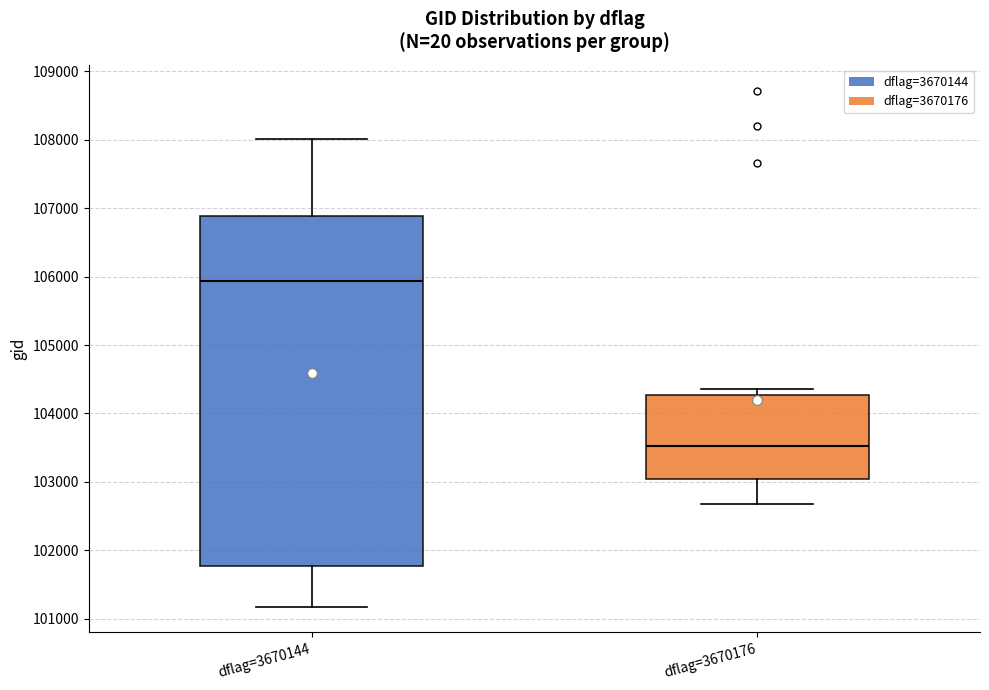

Where does the median line of the box for dflag=3670144 sit on the y-axis? The values are not printed on the chart, so give them approximately, as read against the axis.

105900